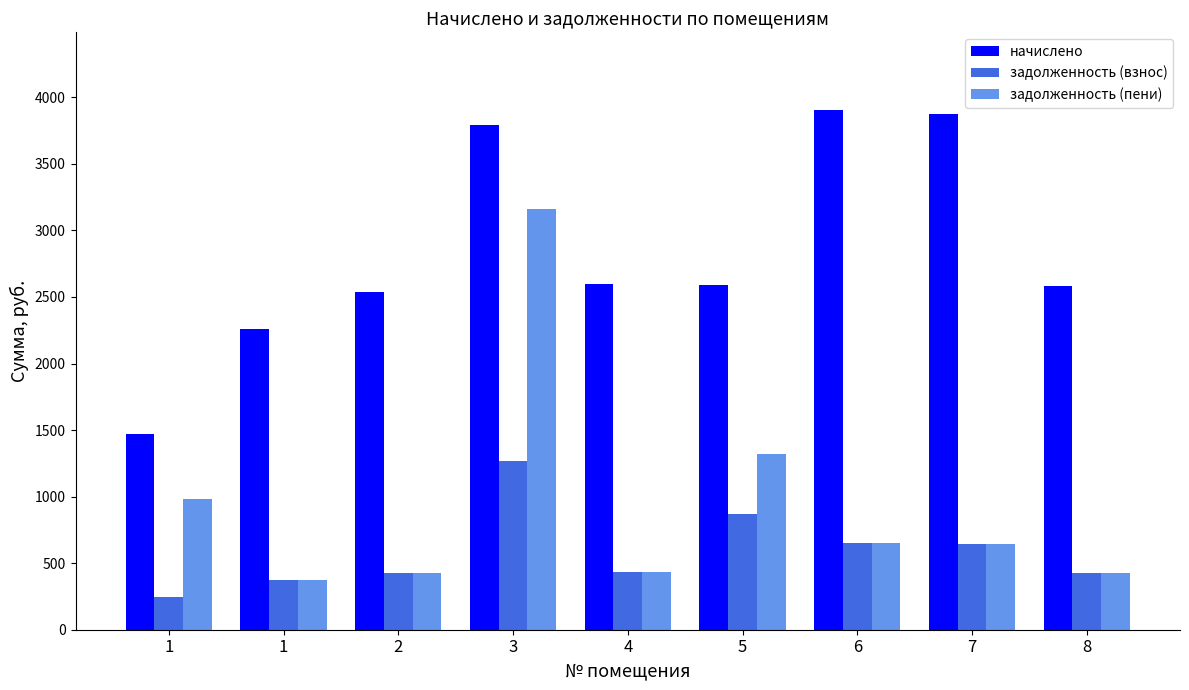

Rank the series by their maximum value, from lowest to highest.

задолженность (взнос), задолженность (пени), начислено